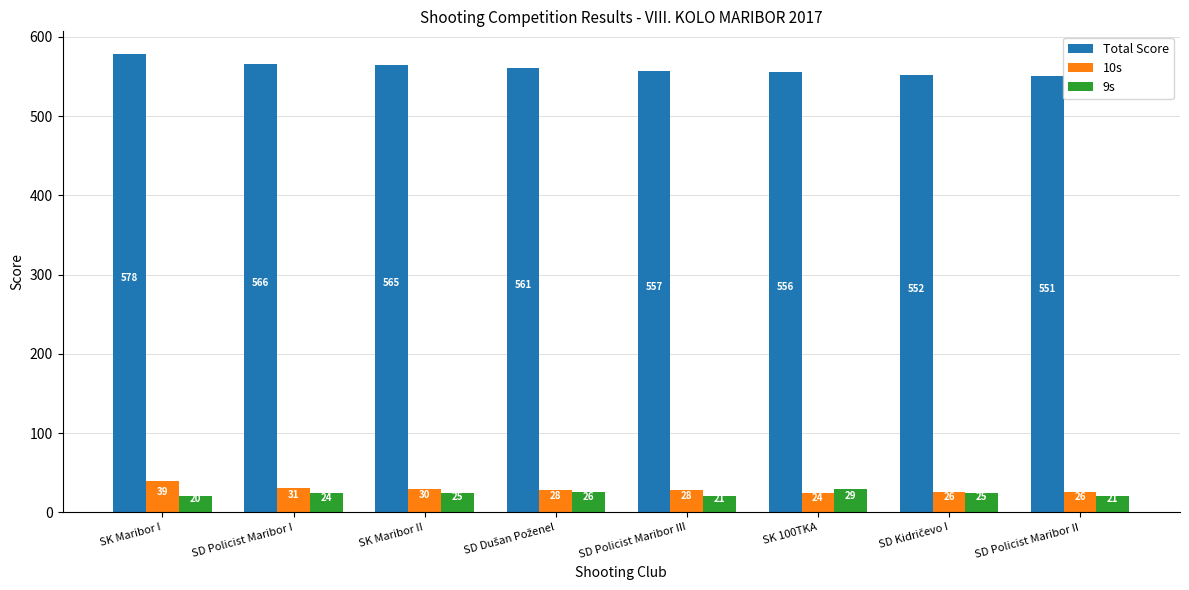

What is the label of the 6th bar from the left?

SK 100TKA